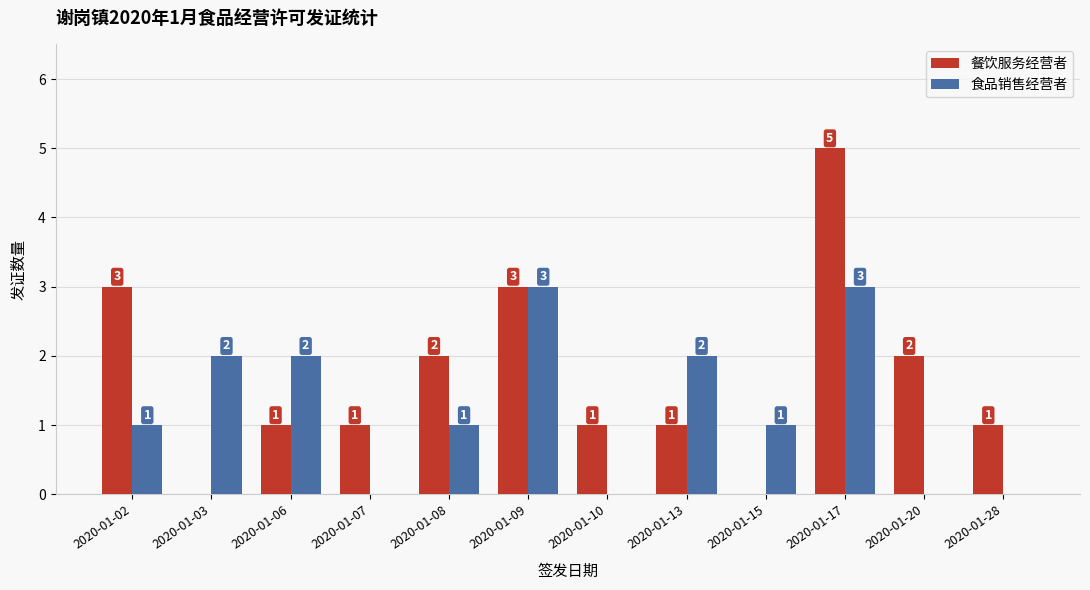

What is the average value of the 餐饮服务经营者 series?

2